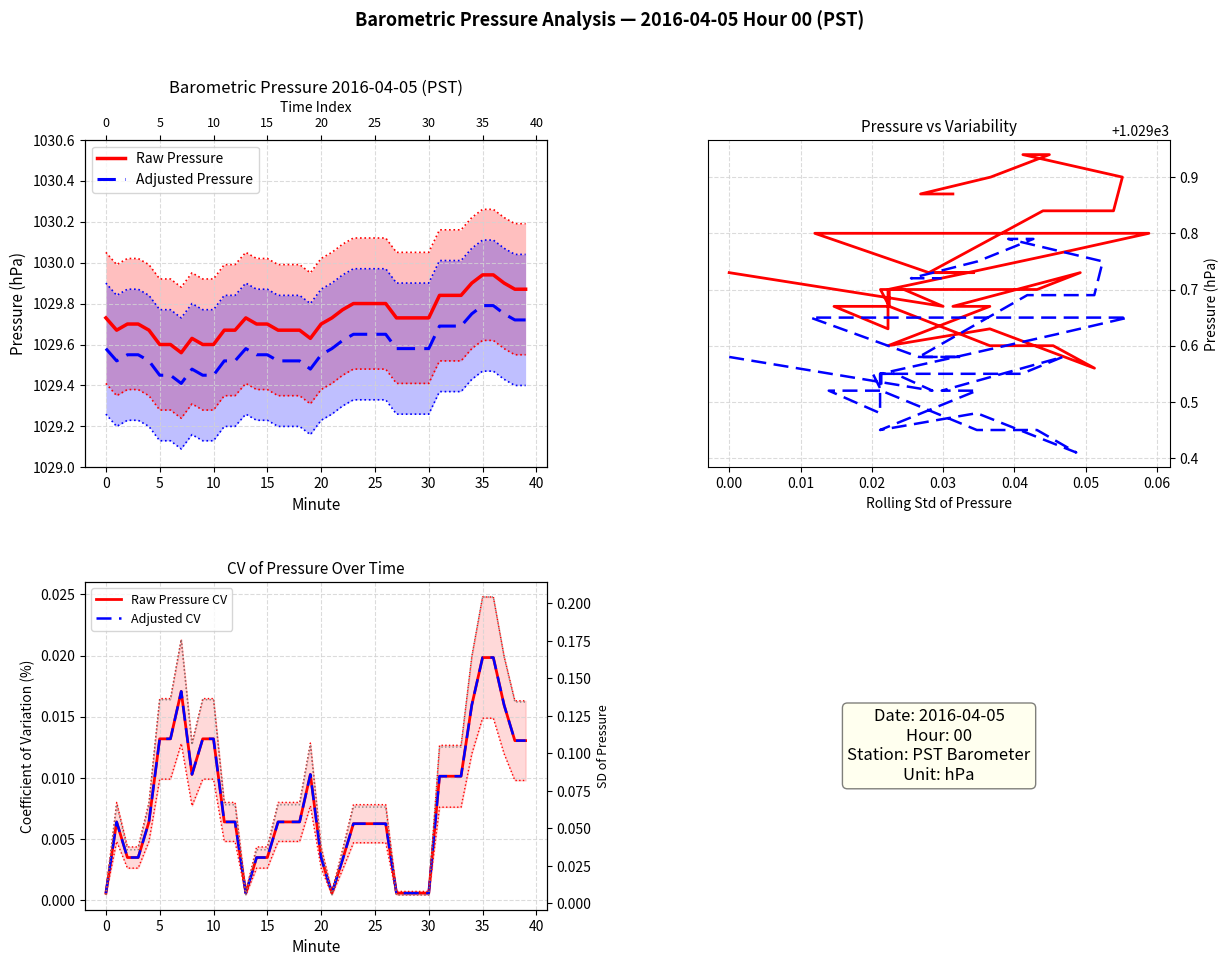

How many lines are shown in the chart?

5